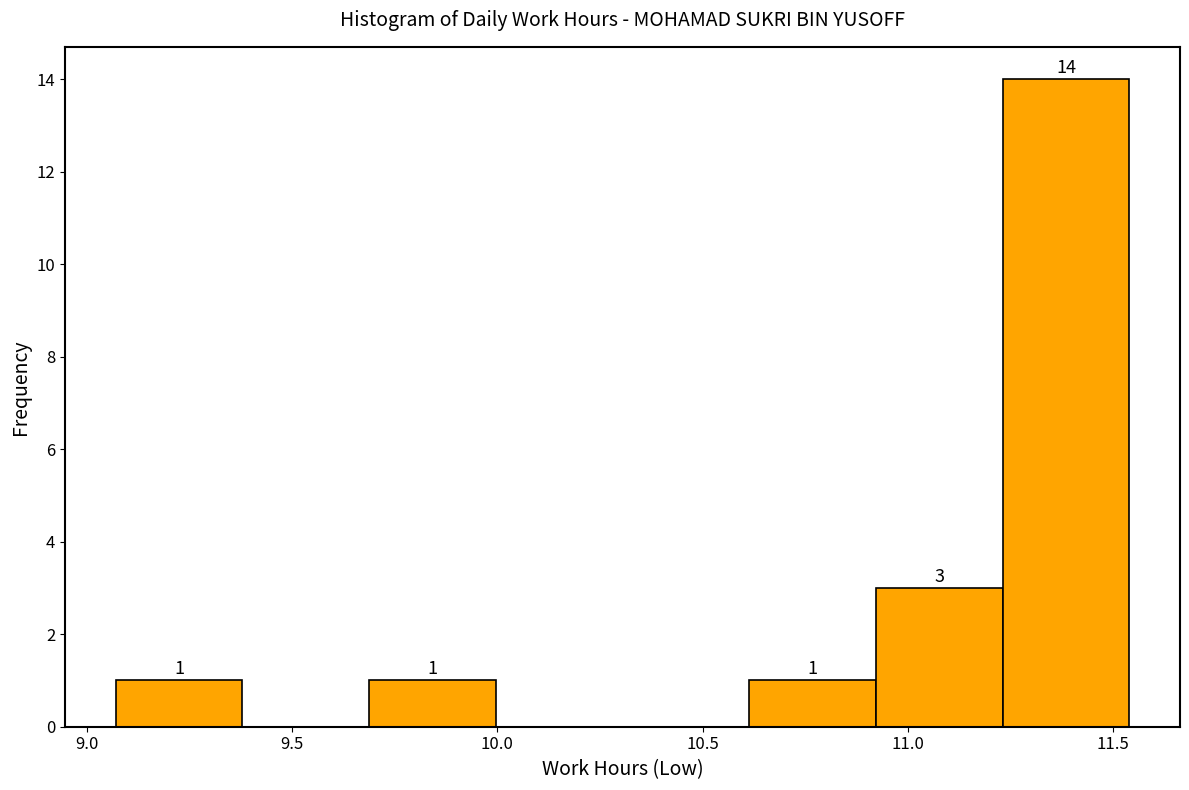

Over which range of the x-axis is the bar tallest?

11.25 to 11.55